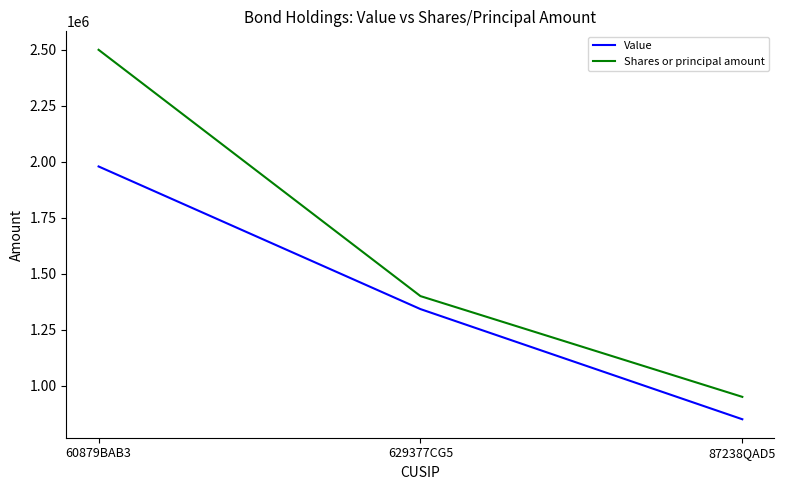

The value of Value at 629377CG5 is 1342000. True or false?

True